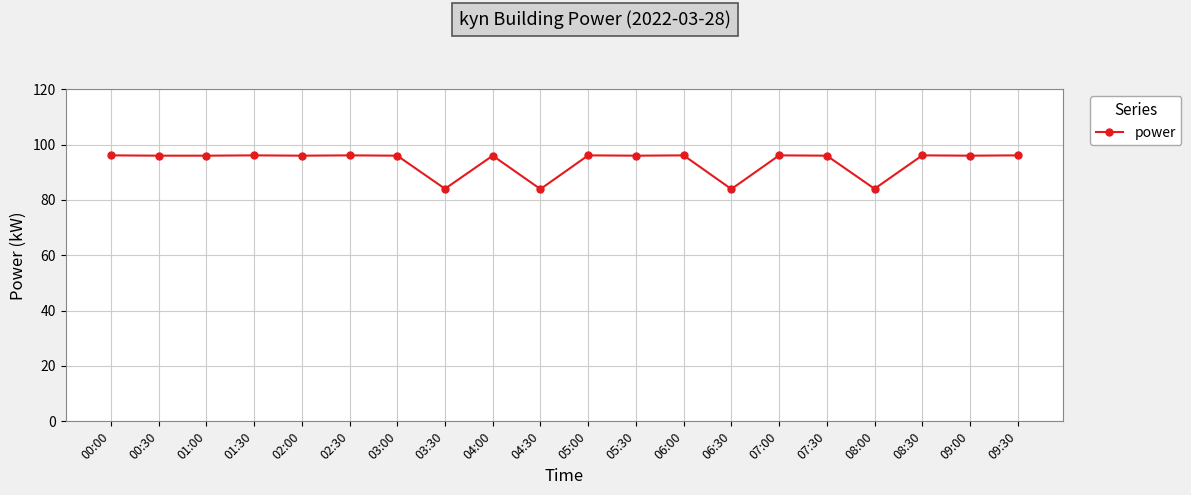

True or false: there are more than 1 points higher than both neighbors.

True